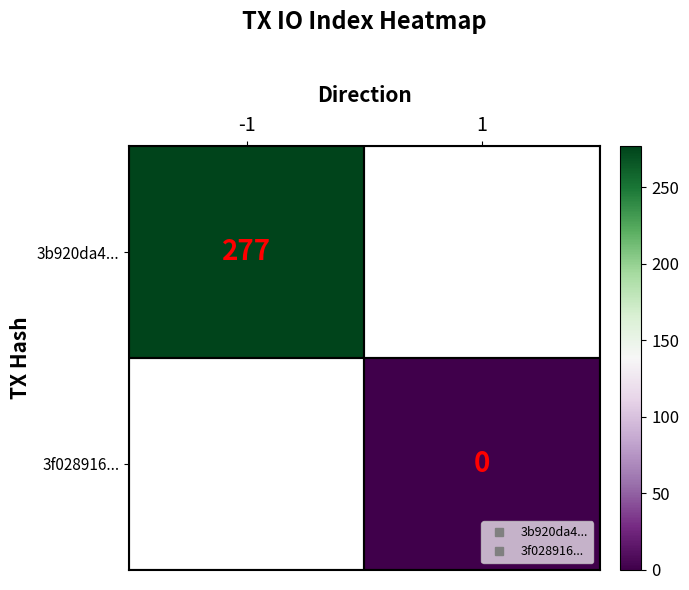

At which label does 3f028916... reach its minimum?

-1